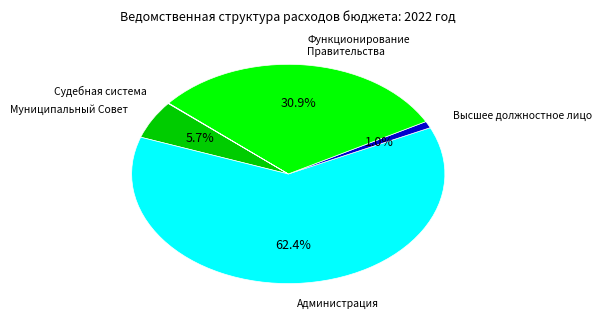

How much of the chart is everything except Высшее должностное лицо?

99.0%